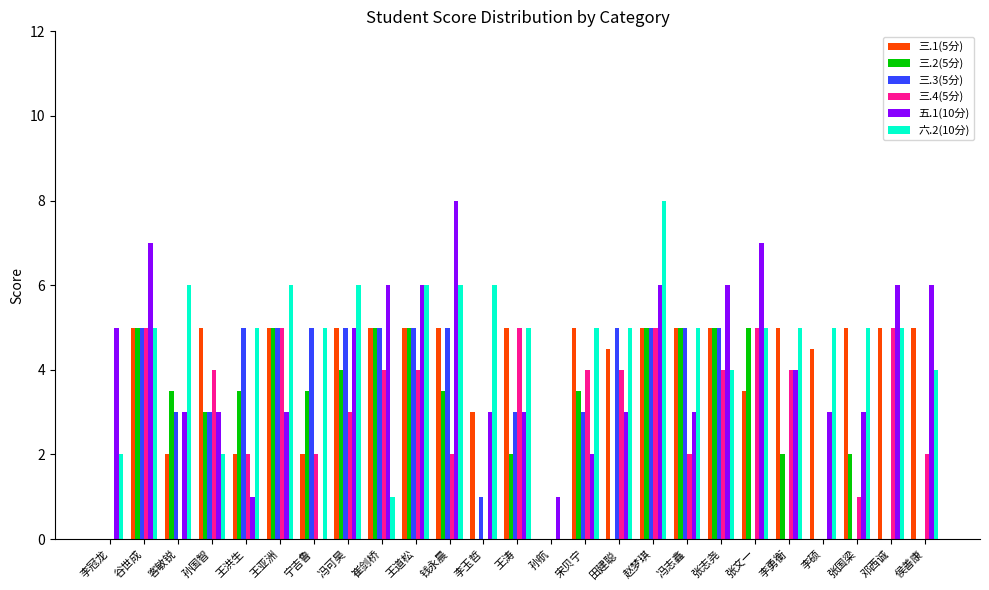

What is the difference between the 三.4(5分) values at 孙航 and 宁吉鲁?

2.0